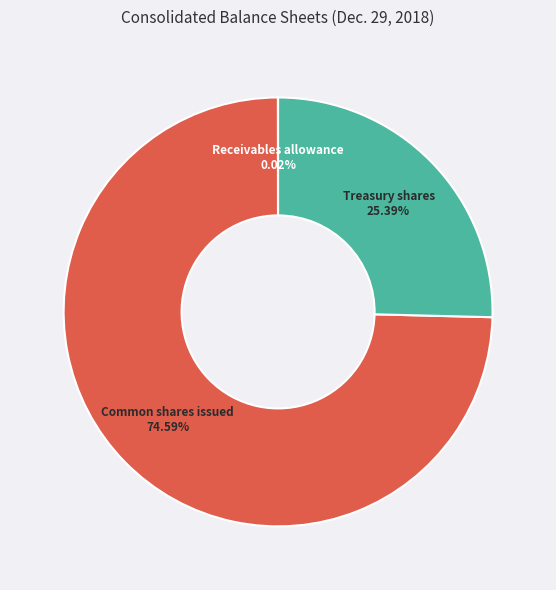

To the nearest percent, what is the difference between the largest and smallest slice percentages?

75%